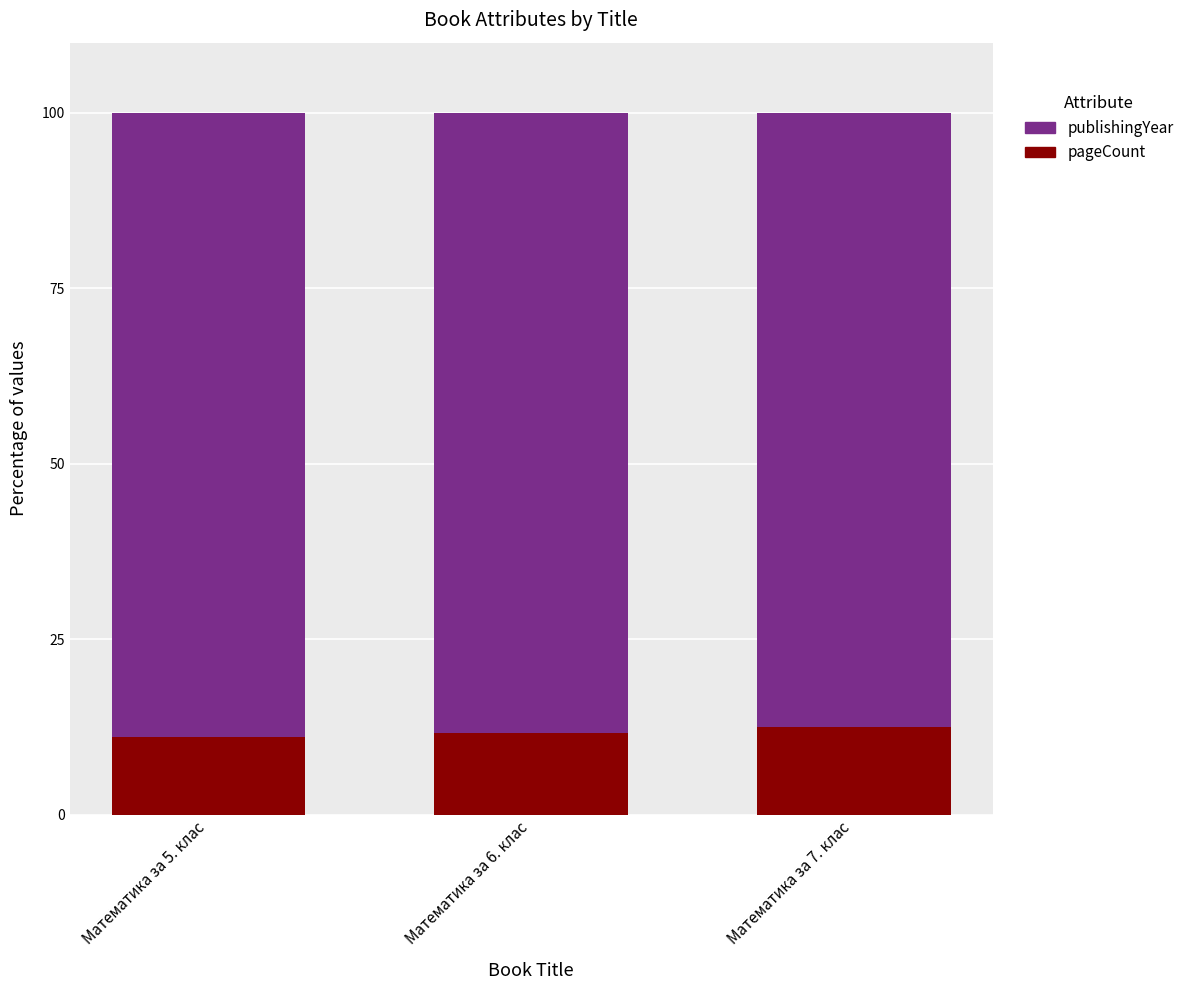

The pageCount series shows 11.1 at Математика за 5. клас. True or false?

True